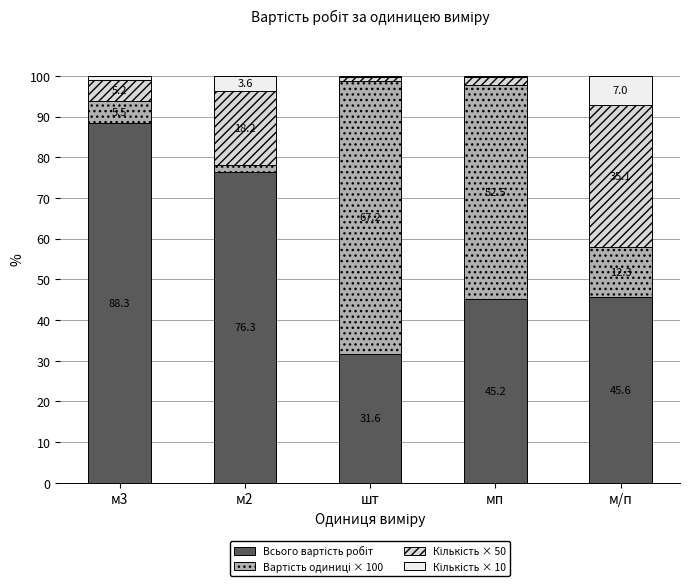

Are the bars horizontal?

No